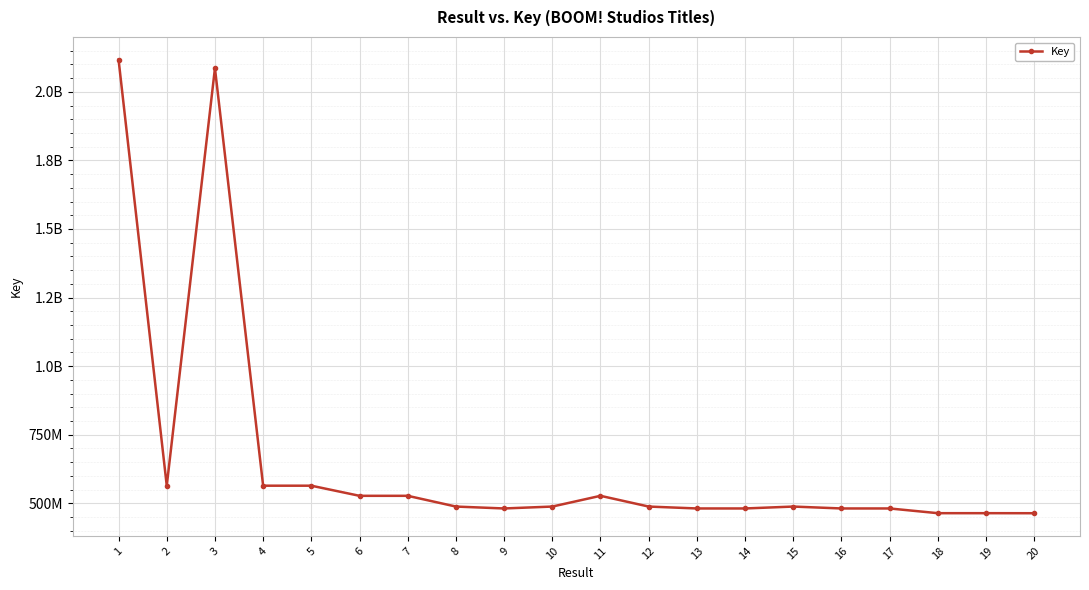

How many points are higher than both their immediate neighbors (excluding endpoints)?

6